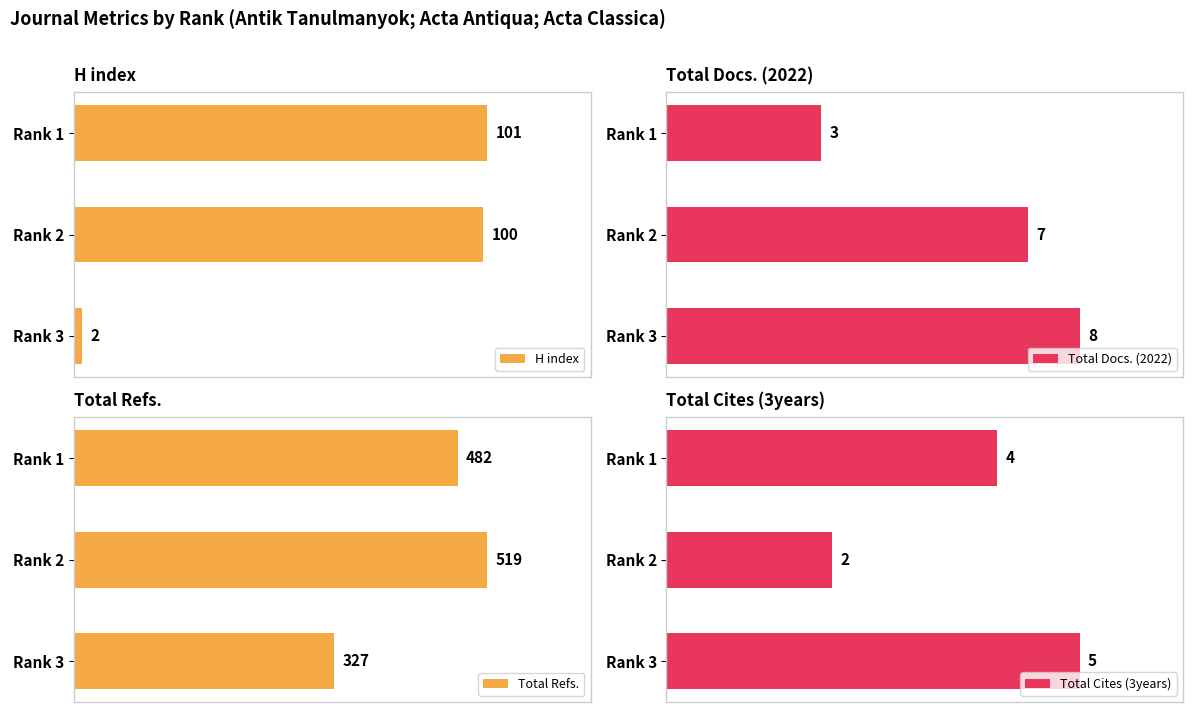

Rank the categories by H index value from highest to lowest.

Rank 1, Rank 2, Rank 3